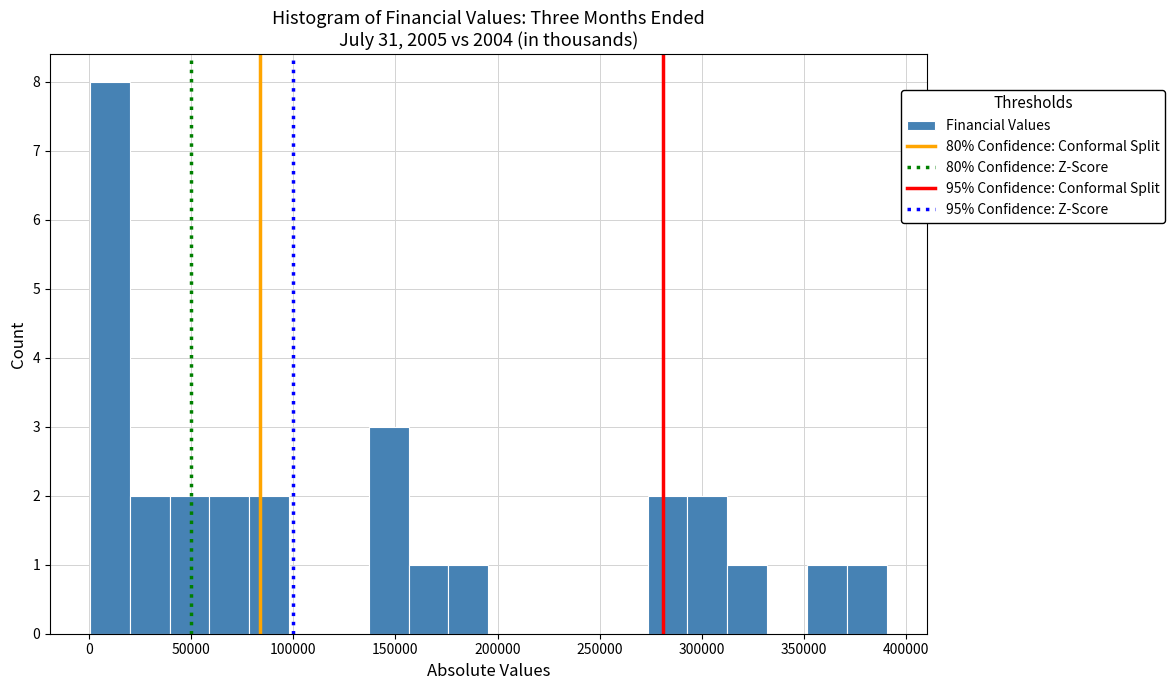

Around what value on the x-axis is the tallest bar? Give the approximate position of its centre, as read against the axis.

10000